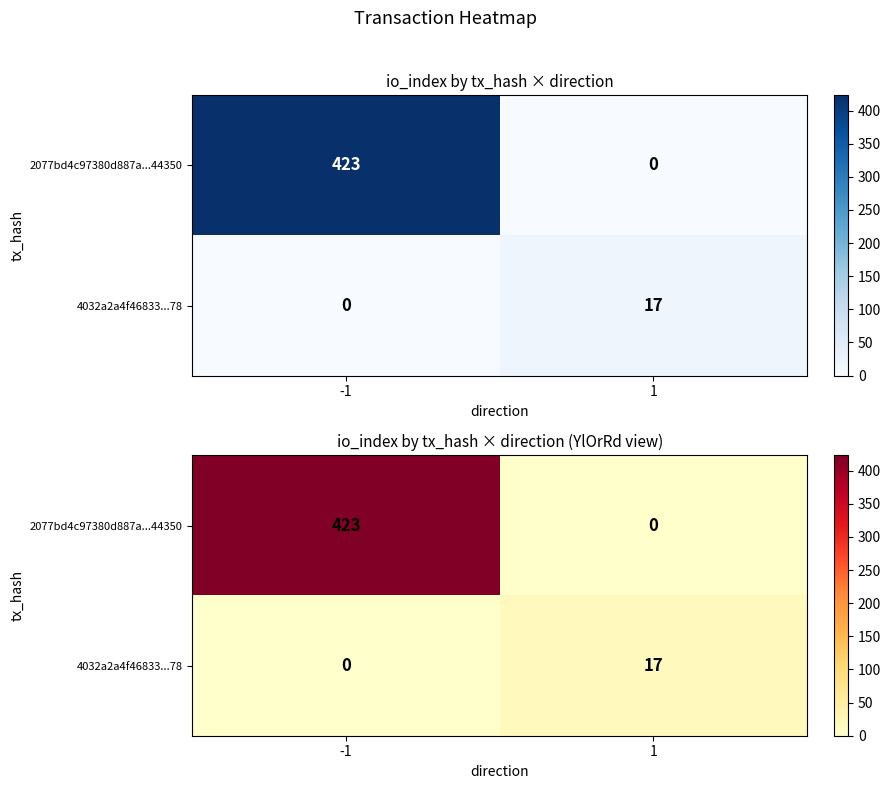

The value of 2077bd4c97380d887a...44350 at -1 is 184. True or false?

False